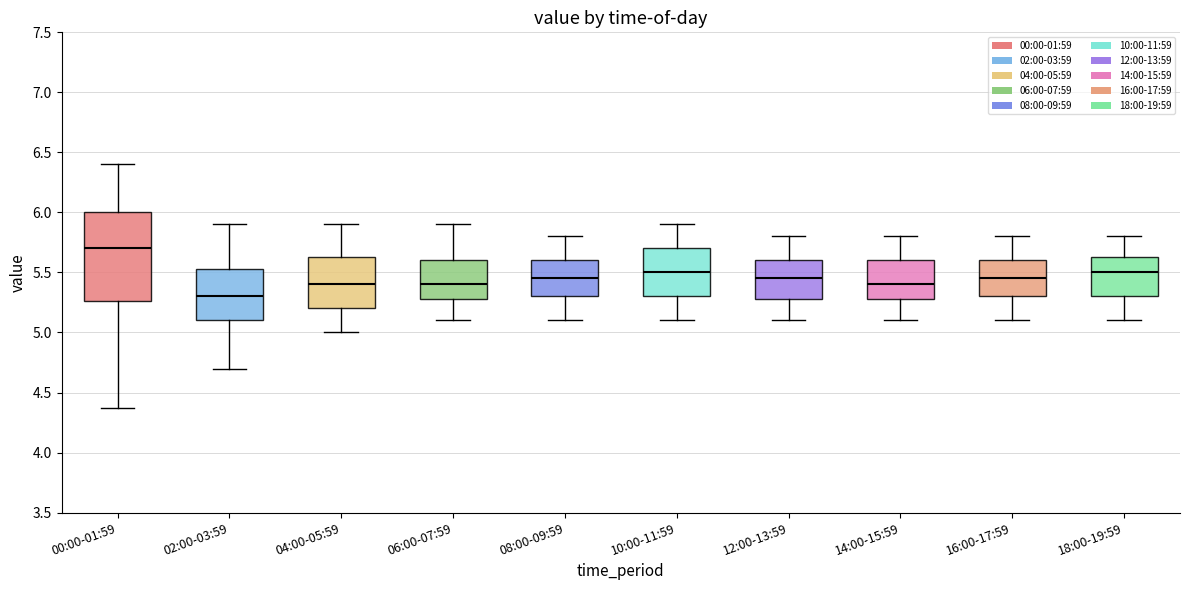

Reading left to right, transcribe this box plot: for each box, give where its median line is, the range the box spans, and where its two whiskers end, as read against the y-axis. The values are not printed on the chart, so give them approximately, as read against the axis.

00:00-01:59: median 5.70, box 5.25 to 6.00, whiskers 4.35 to 6.40
02:00-03:59: median 5.30, box 5.10 to 5.55, whiskers 4.70 to 5.90
04:00-05:59: median 5.40, box 5.20 to 5.65, whiskers 5.00 to 5.90
06:00-07:59: median 5.40, box 5.30 to 5.60, whiskers 5.10 to 5.90
08:00-09:59: median 5.45, box 5.30 to 5.60, whiskers 5.10 to 5.80
10:00-11:59: median 5.50, box 5.30 to 5.70, whiskers 5.10 to 5.90
12:00-13:59: median 5.45, box 5.30 to 5.60, whiskers 5.10 to 5.80
14:00-15:59: median 5.40, box 5.30 to 5.60, whiskers 5.10 to 5.80
16:00-17:59: median 5.45, box 5.30 to 5.60, whiskers 5.10 to 5.80
18:00-19:59: median 5.50, box 5.30 to 5.65, whiskers 5.10 to 5.80